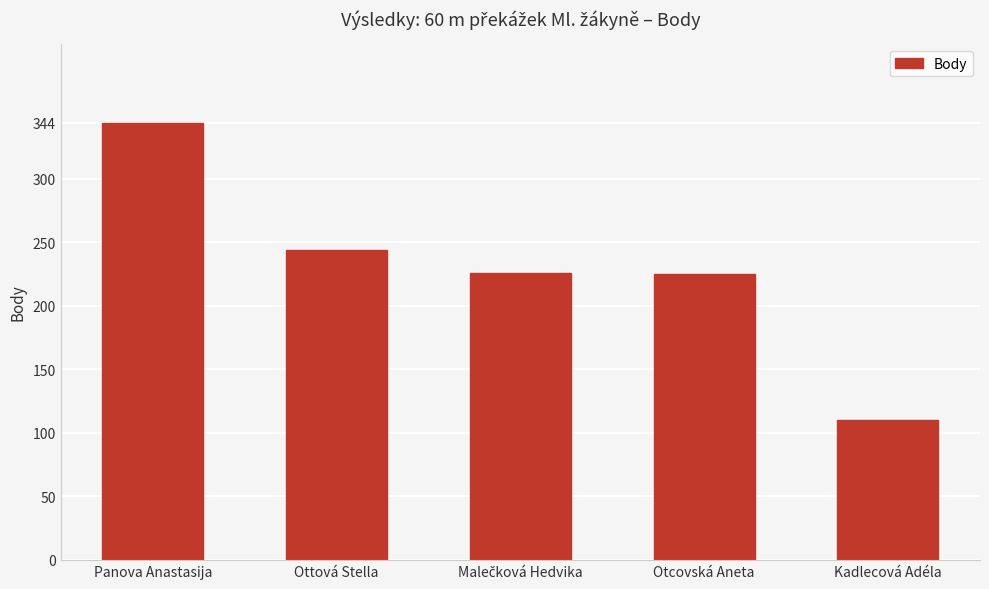

What is the change in value from Panova Anastasija to Otcovská Aneta?

-119